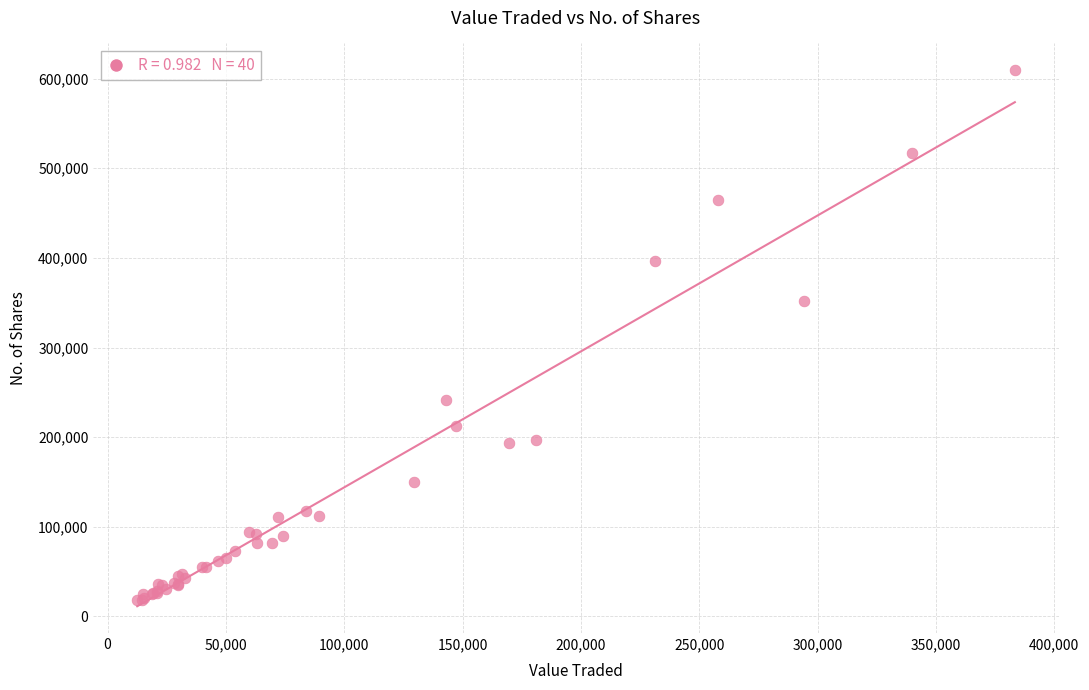

What Y value in the scatter plot is closest to 313625?

351758